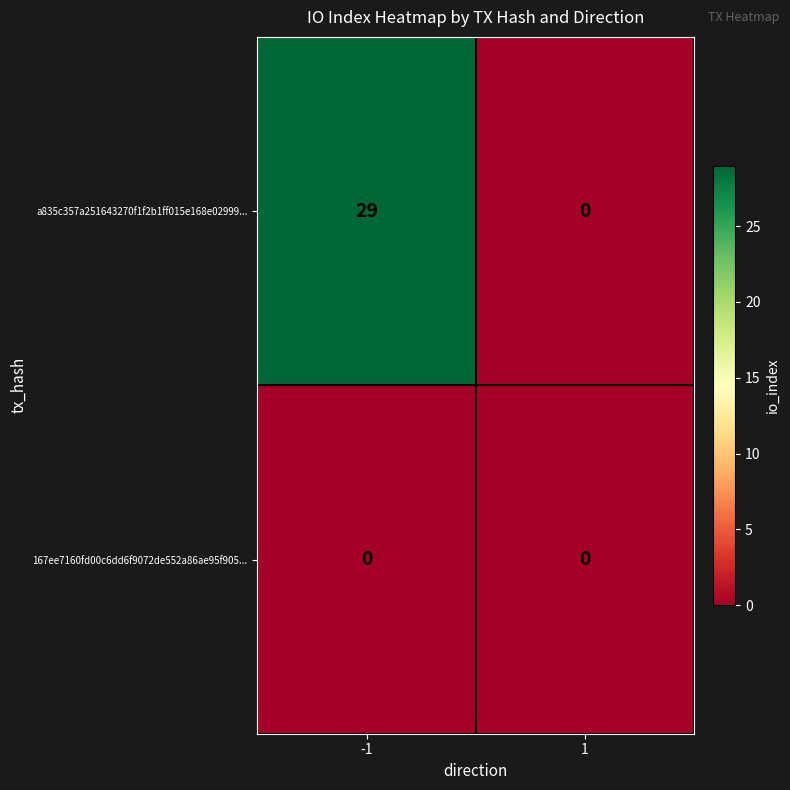

Reading left to right, list all the values displayed in this chart.

a835c357a251643270f1f2b1ff015e168e02999...: 29	0
167ee7160fd00c6dd6f9072de552a86ae95f905...: 0	0